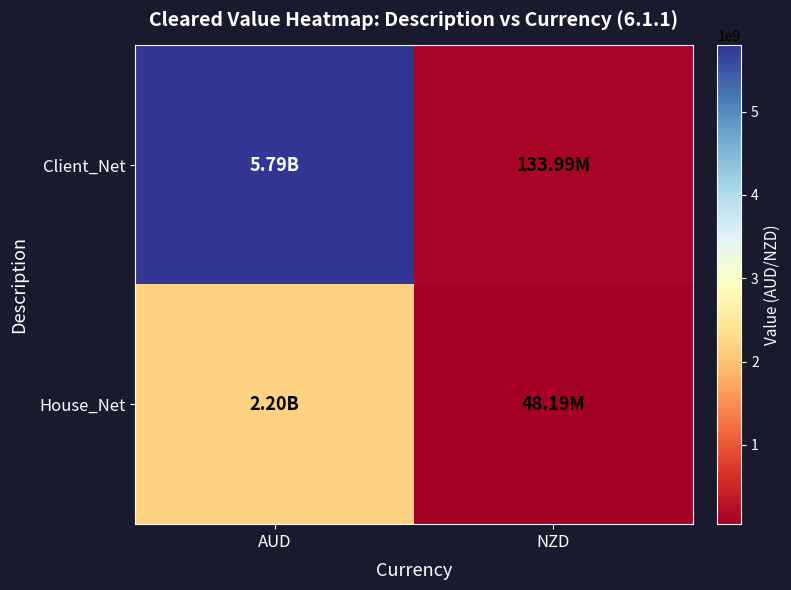

At how many categories does at least one series exceed 4630658652?

1